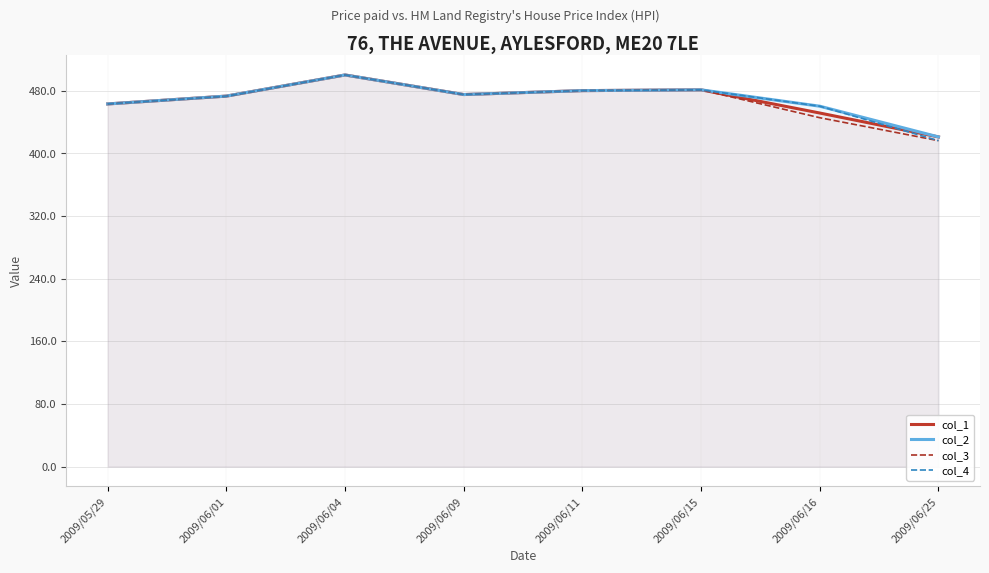

Which series has the largest range (max minus min)?

col_3